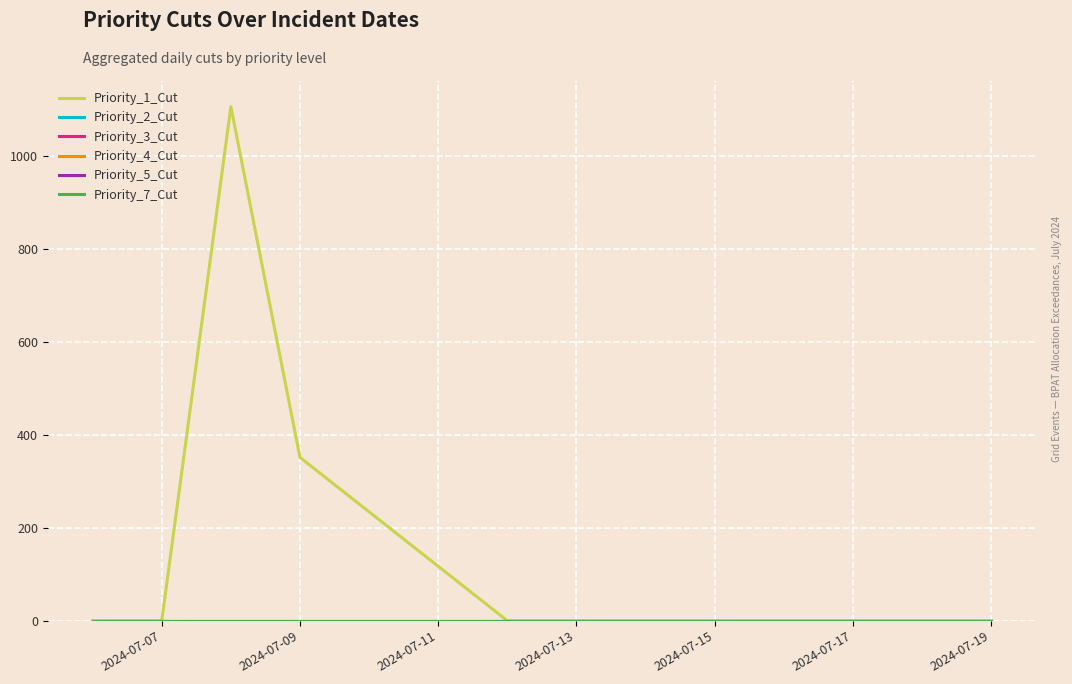

How many lines are shown in the chart?

6